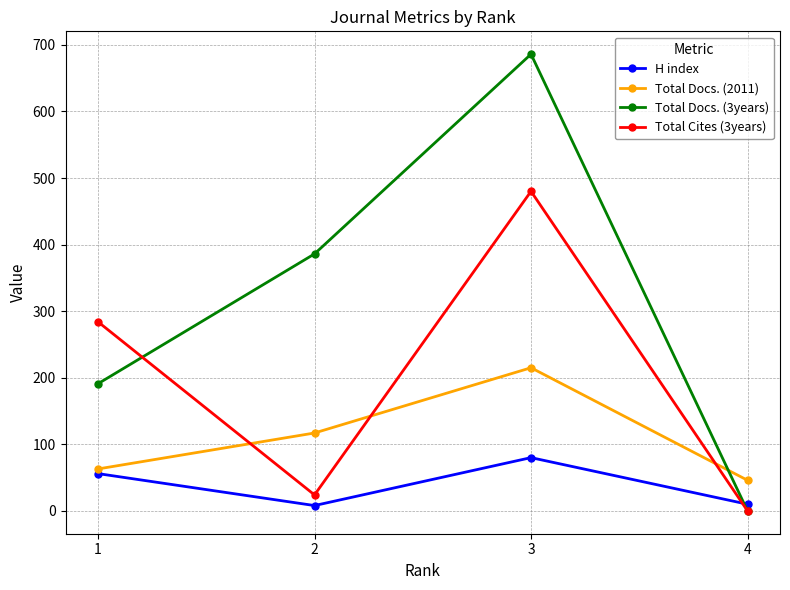

At how many categories does at least one series exceed 646?

1